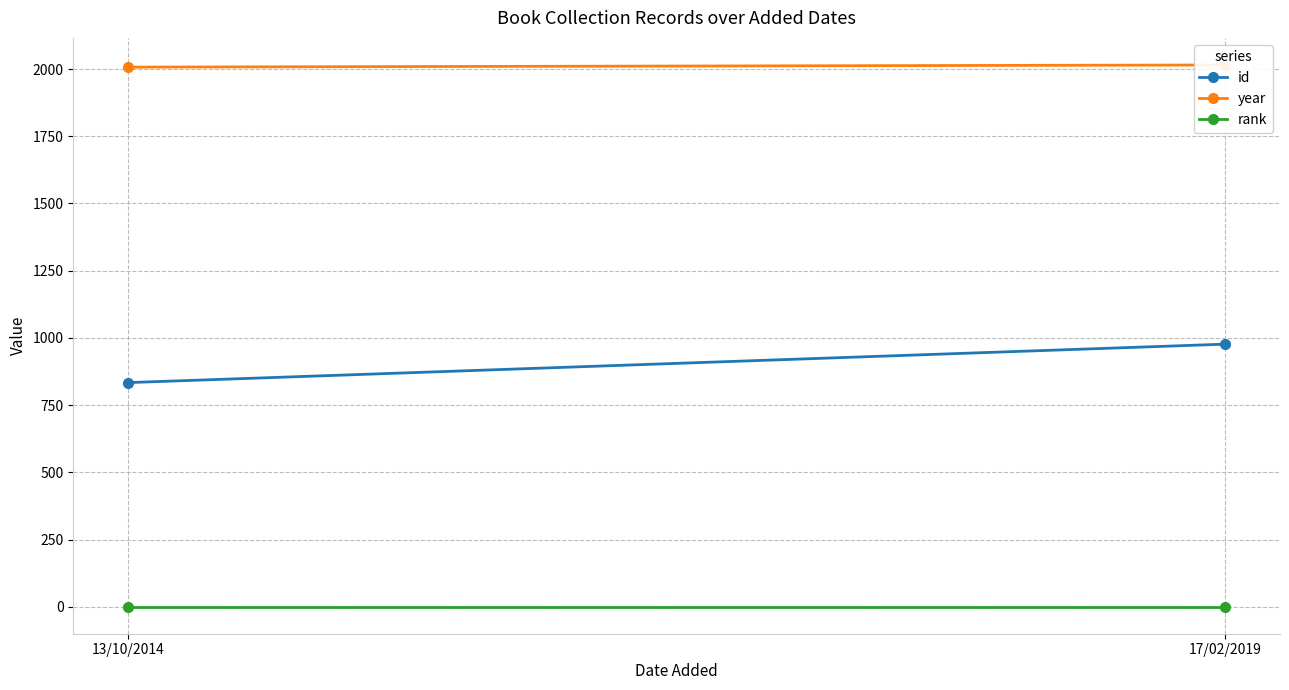

Which category has the highest value across all series?

17/02/2019